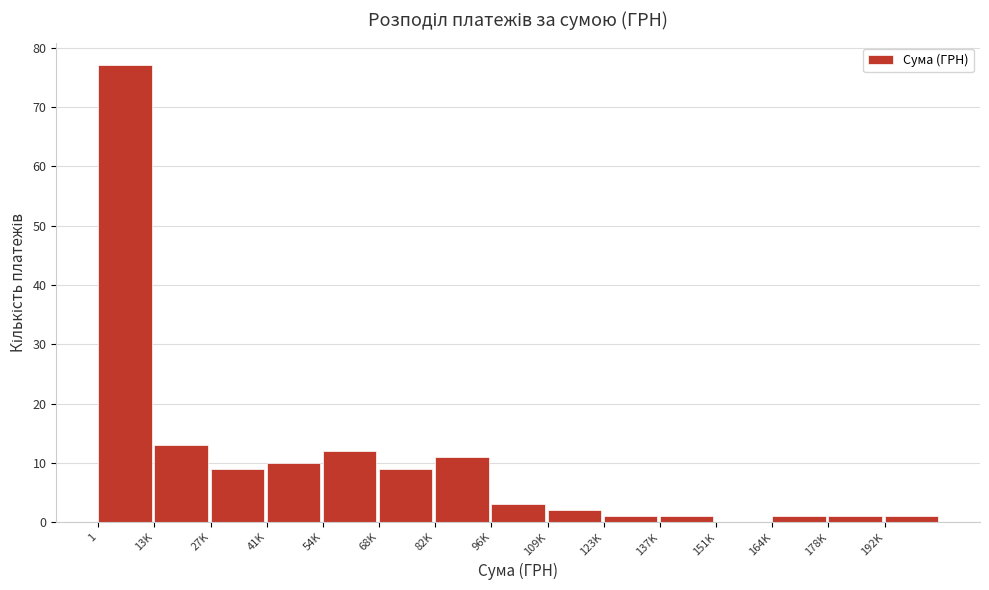

Reading left to right, list all the values displayed in this chart.

1=77	13K=13	27K=9	41K=10	54K=12	68K=9	82K=11	96K=3	109K=2	123K=1	137K=1	151K=0	164K=1	178K=1	192K=1